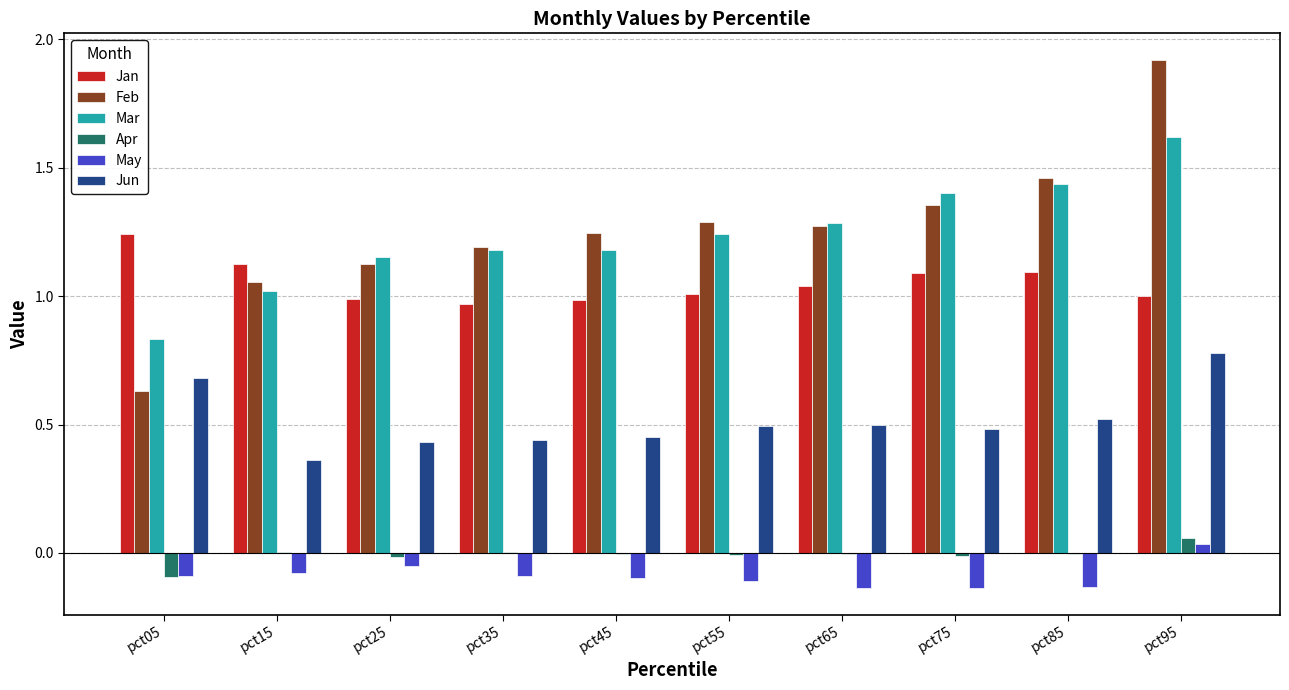

At which category does the chart reach its peak across all series?

pct95